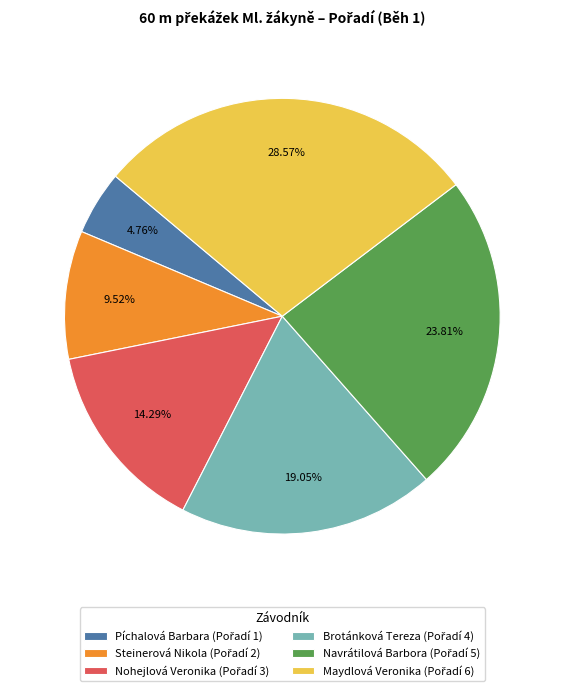

What is the smallest slice in the pie chart?

Píchalová Barbara